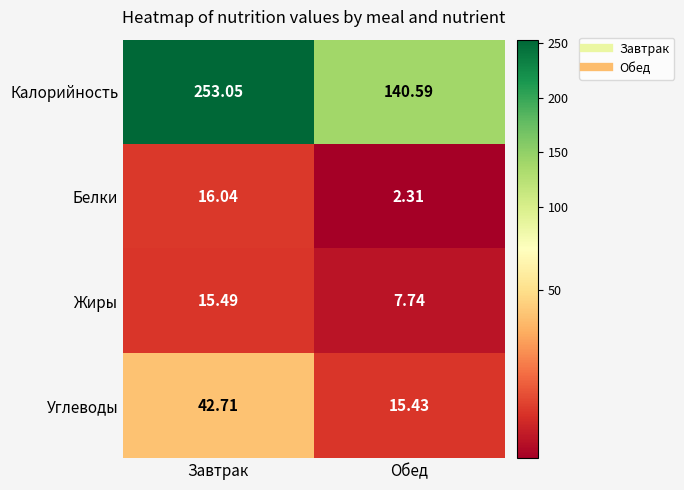

Rank the series at Завтрак from lowest to highest value.

Жиры, Белки, Углеводы, Калорийность